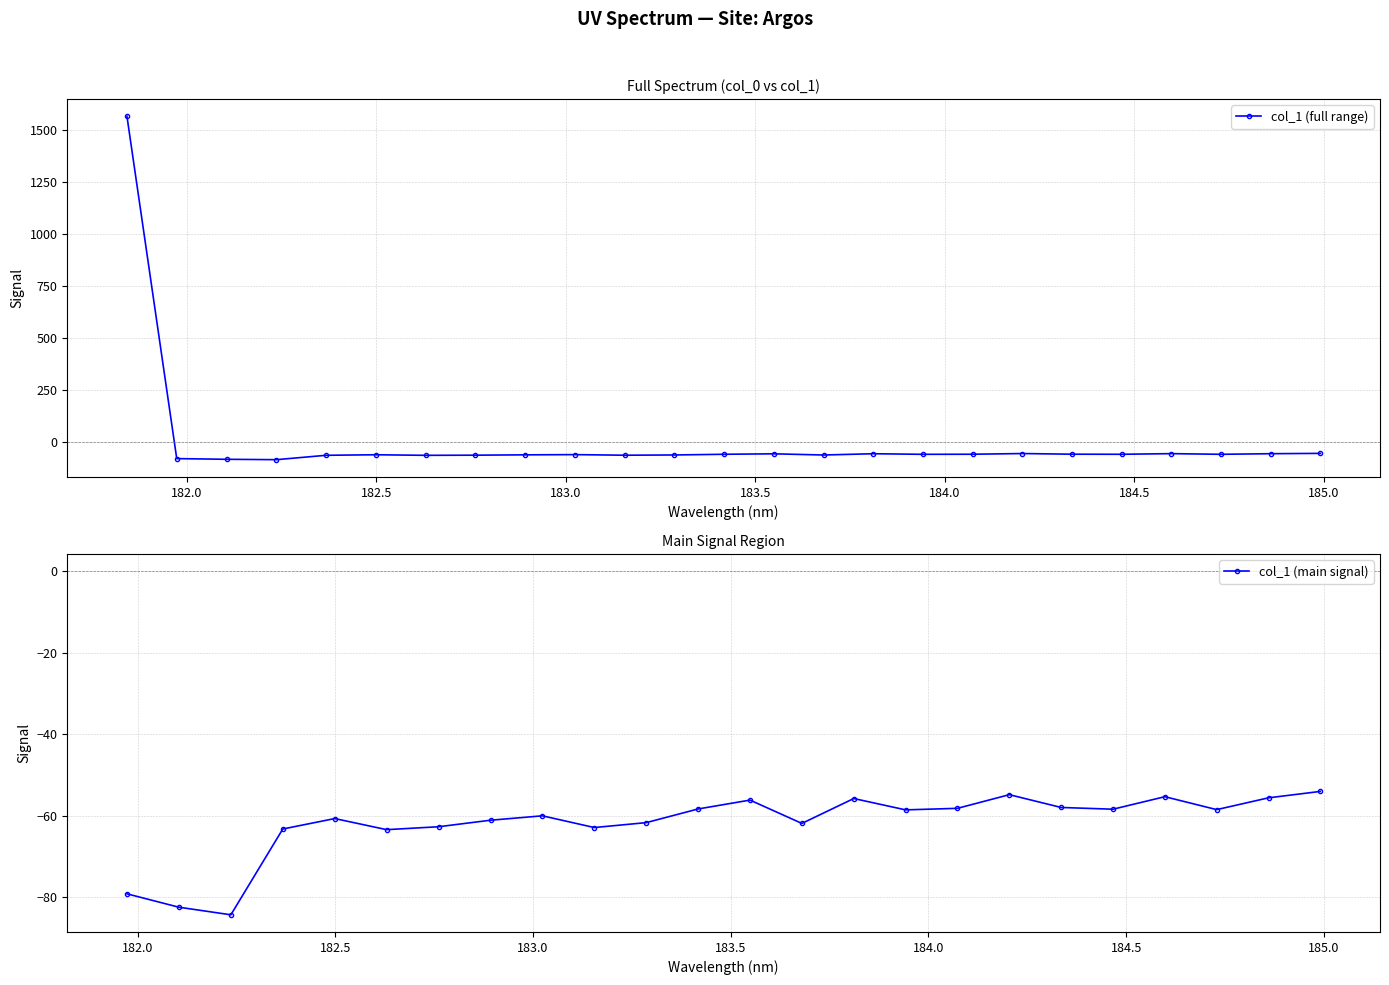

What is the lowest value of the col_1 (full range) series?

-84.3